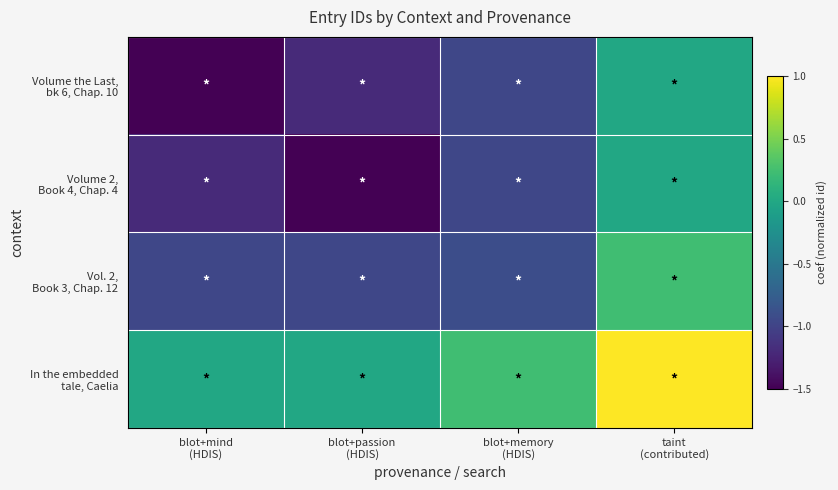

Rank the series at blot+passion (HDIS) from highest to lowest value.

In the embedded tale, Caelia, Vol. 2, Book 3, Chap. 12, Volume the Last, bk 6, Chap. 10, Volume 2, Book 4, Chap. 4